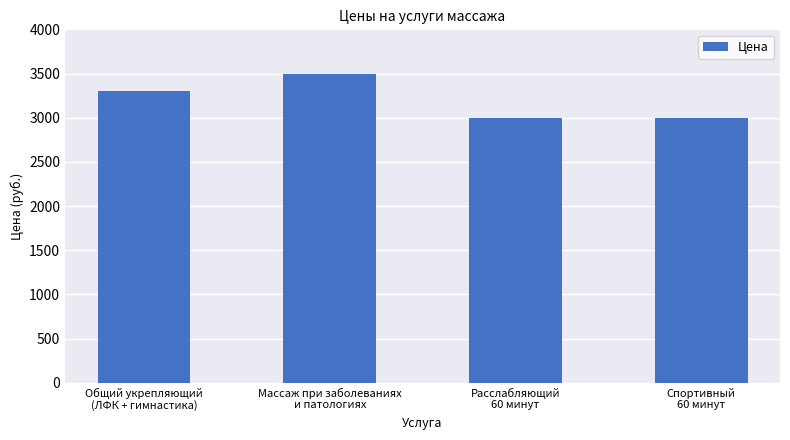

What is the change in value from Общий укрепляющий
(ЛФК + гимнастика) to Расслабляющий
60 минут?

-300